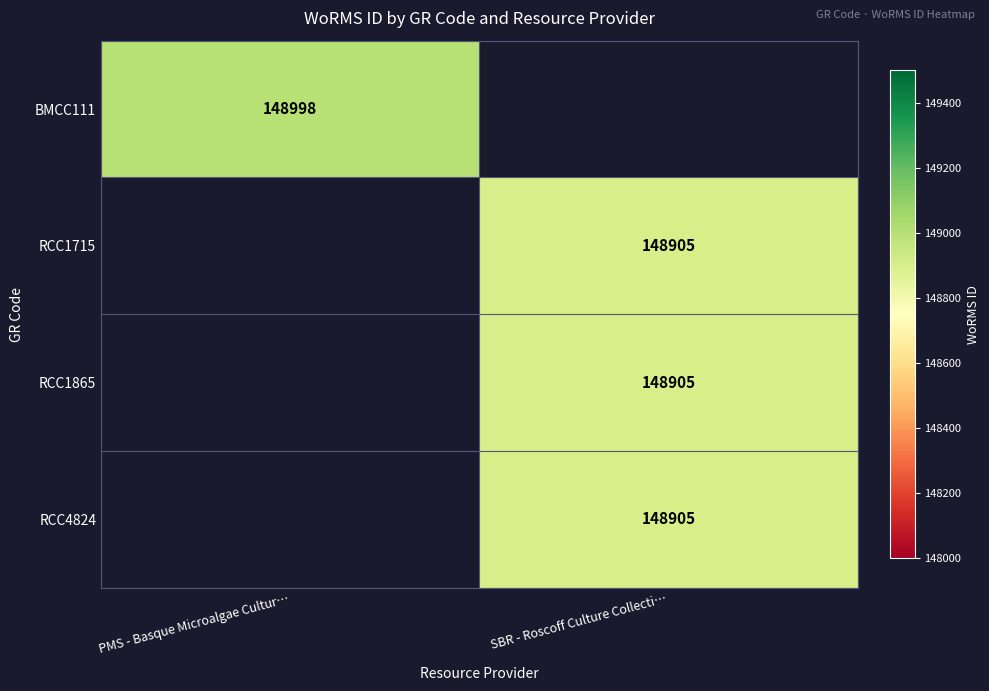

Which category has the highest value across all series?

PMS - Basque Microalgae Cultur…